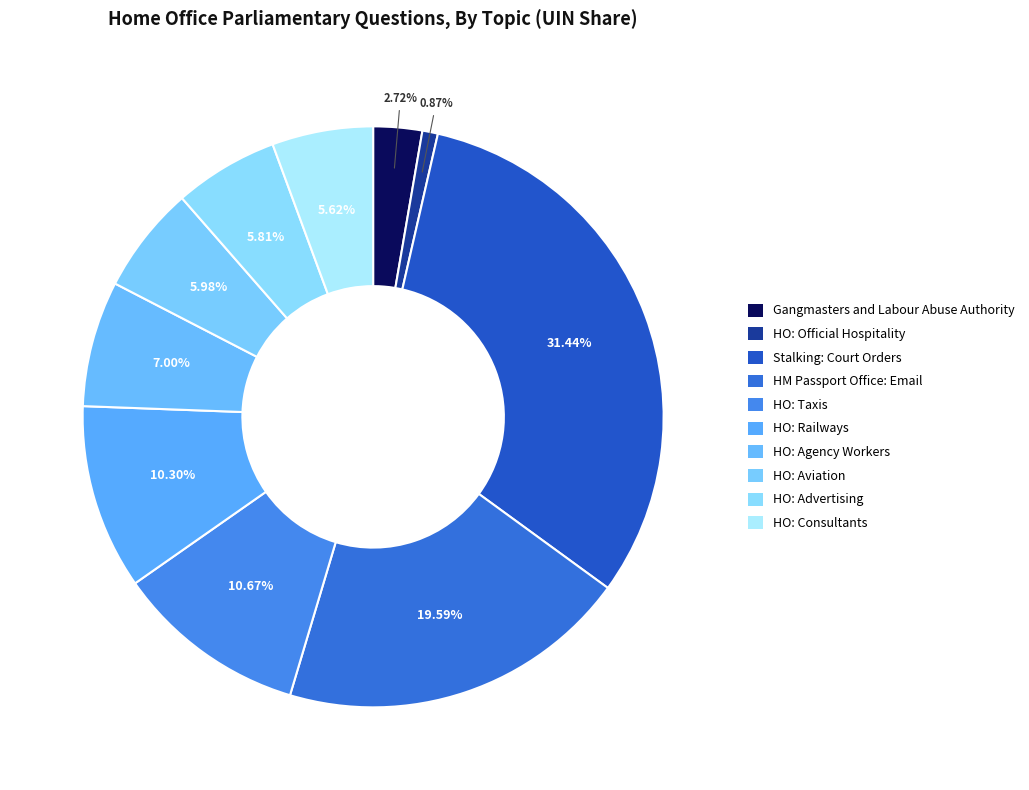

Which category has the smallest portion of the pie?

Home Office: Official Hospitality